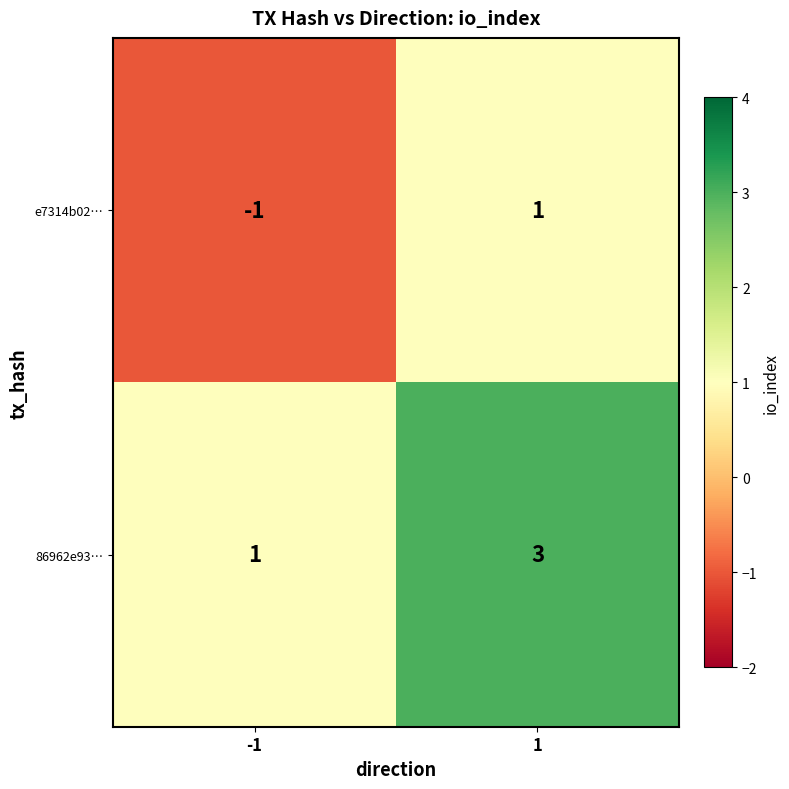

The 86962e93… series shows 1 at 1. True or false?

False